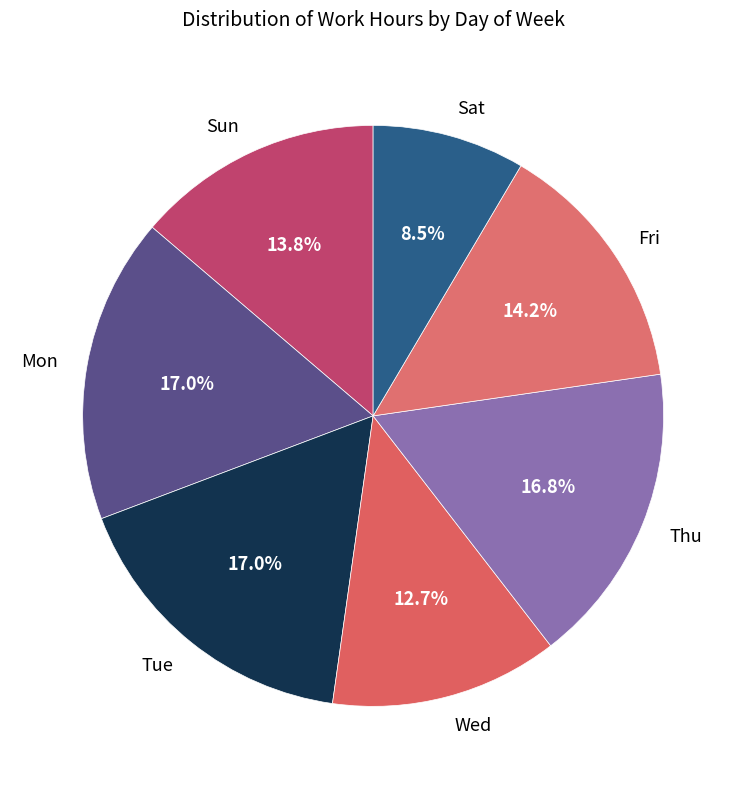

Combined, what portion of the pie is Tue and Wed?

29.7%